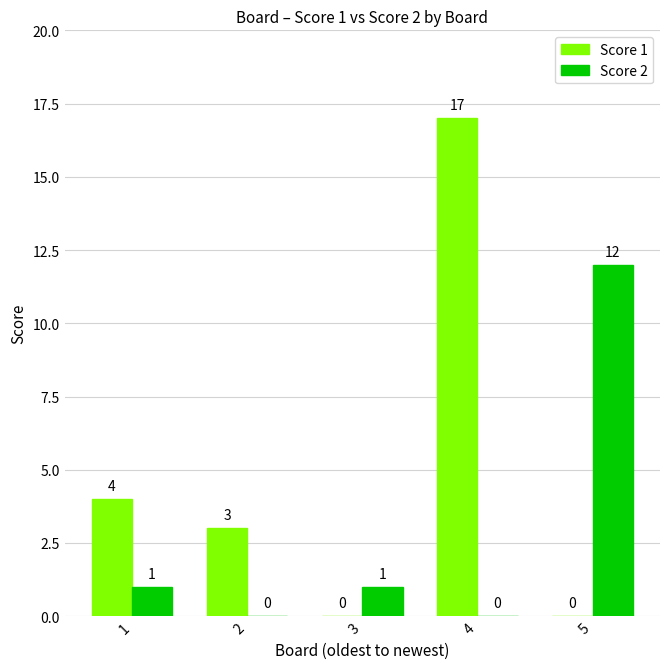

True or false: Score 2 has a value of 1 at 3.

True